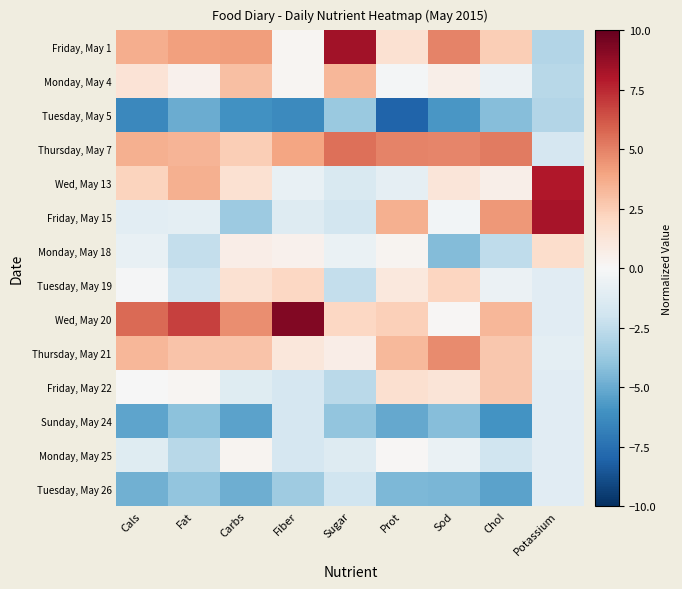

What is the maximum value shown in the chart?

9.3